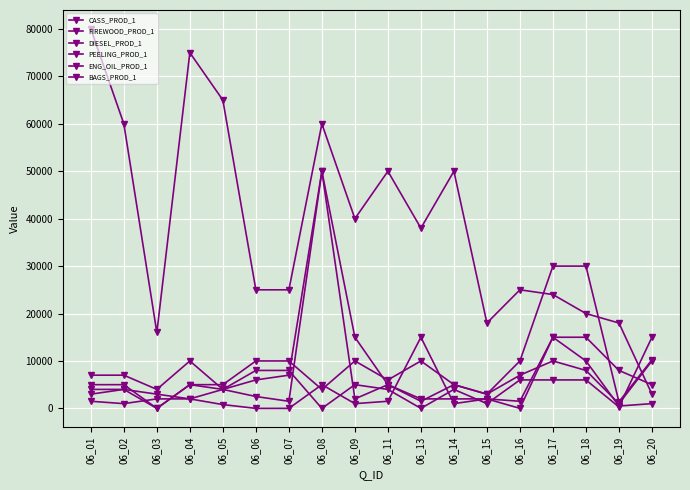

How many interior local valleys does the PEELING_PROD_1 series have?

4